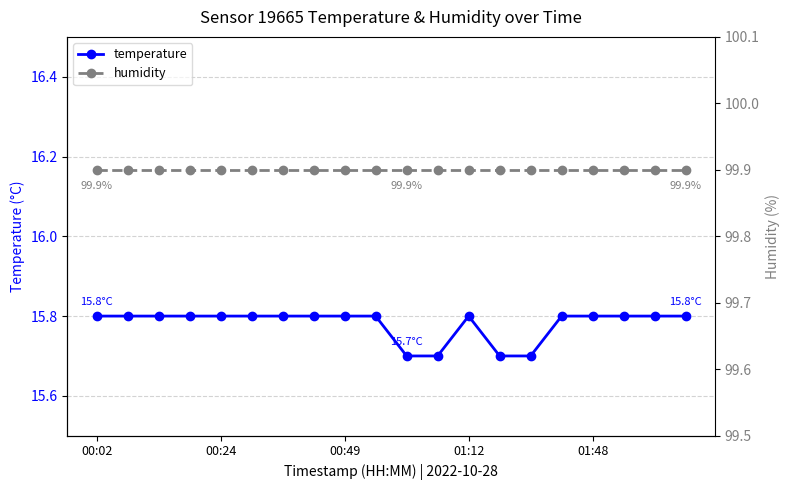

Does the chart display data point markers on the line(s)?

Yes